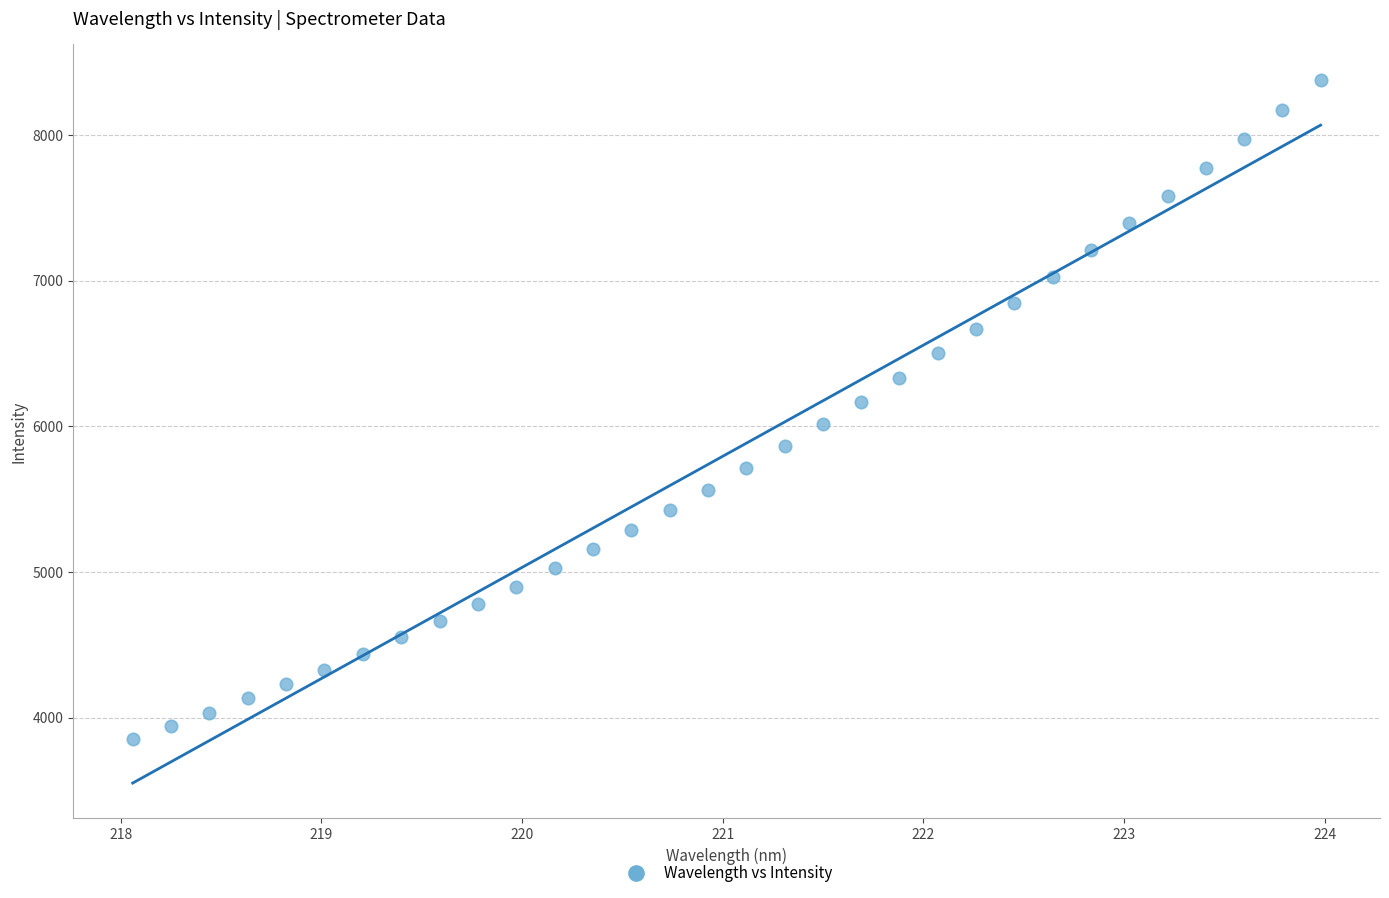

What is the range of X values (max minus min)?

5.9